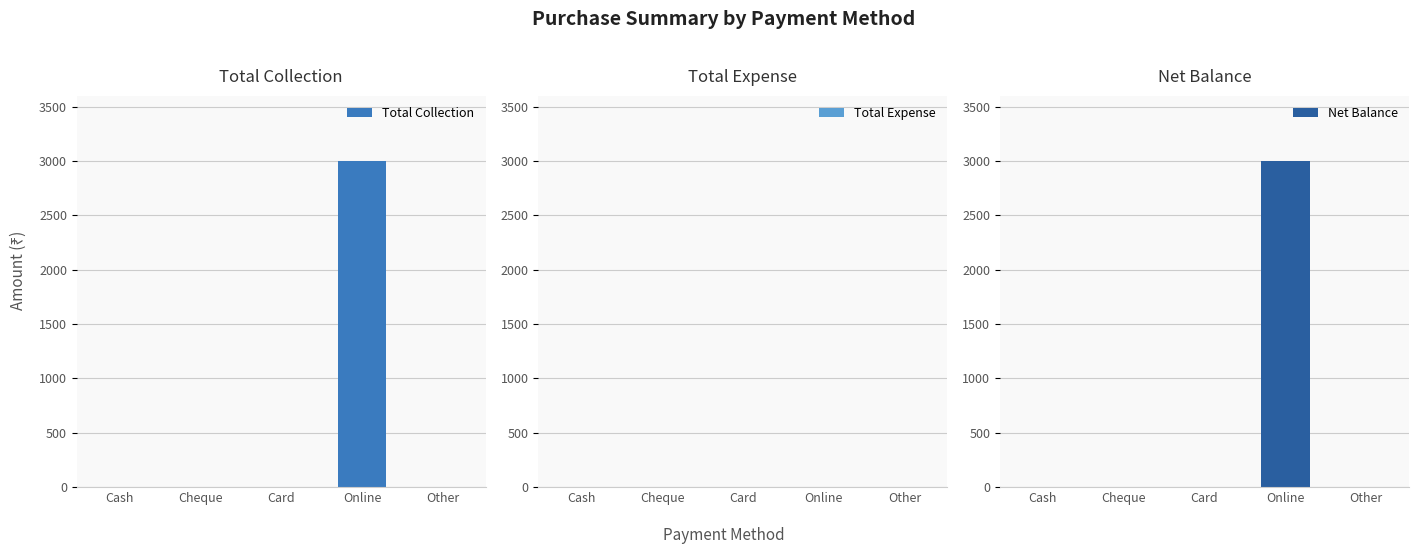

Where is Total Collection nearest to the value 1500?

Cash